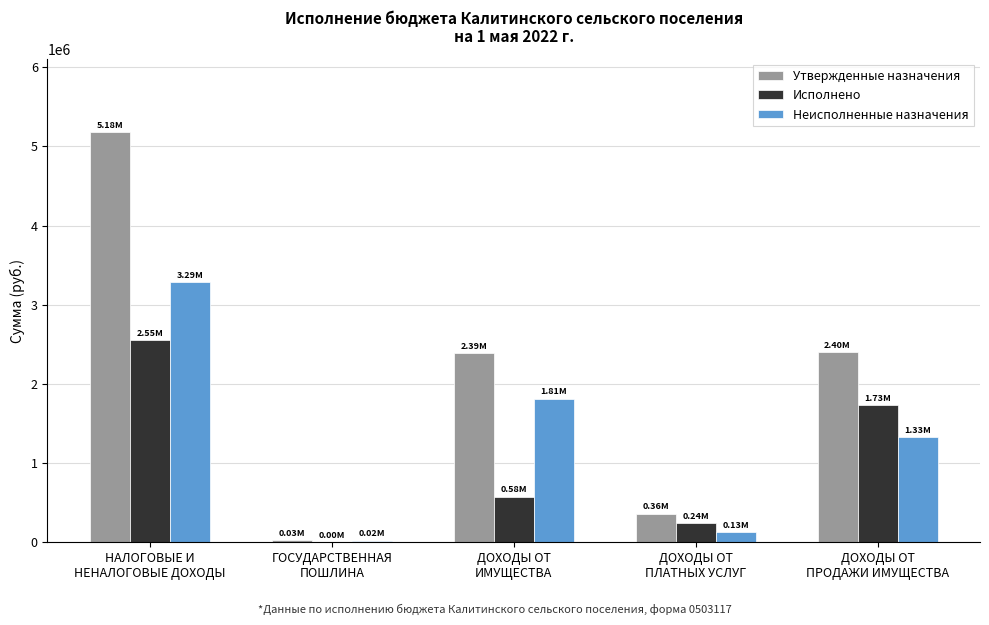

Which series has the largest range (max minus min)?

Утвержденные назначения